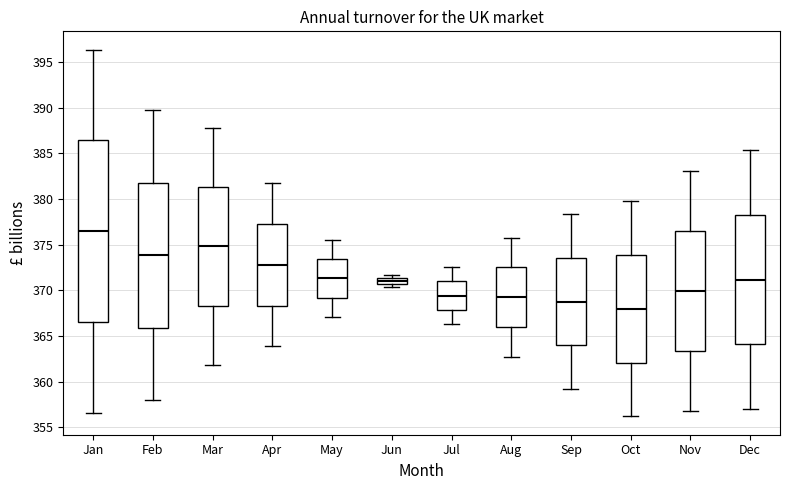

Where is the lower edge of the box for Nov on the y-axis? The values are not printed on the chart, so give them approximately, as read against the axis.

363.5